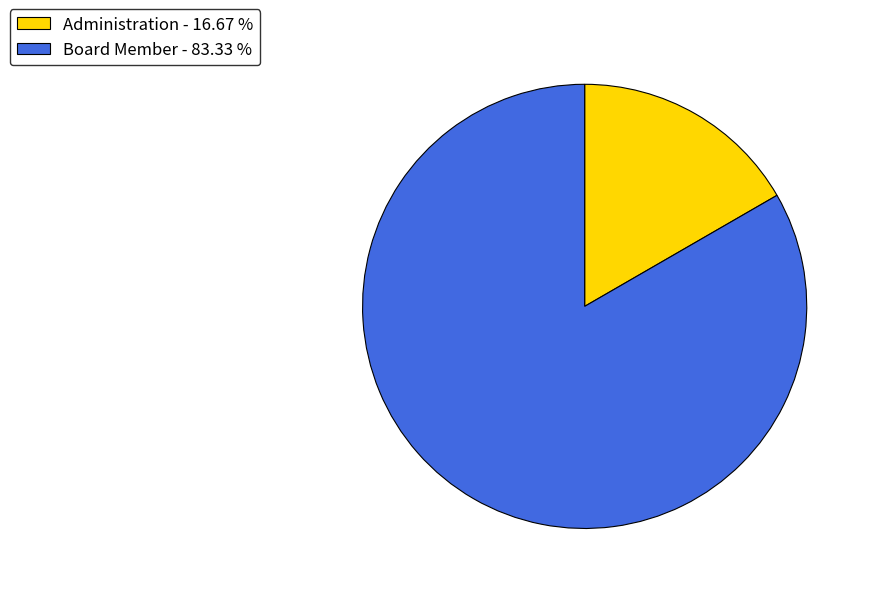

Is there a majority slice in this chart?

Yes